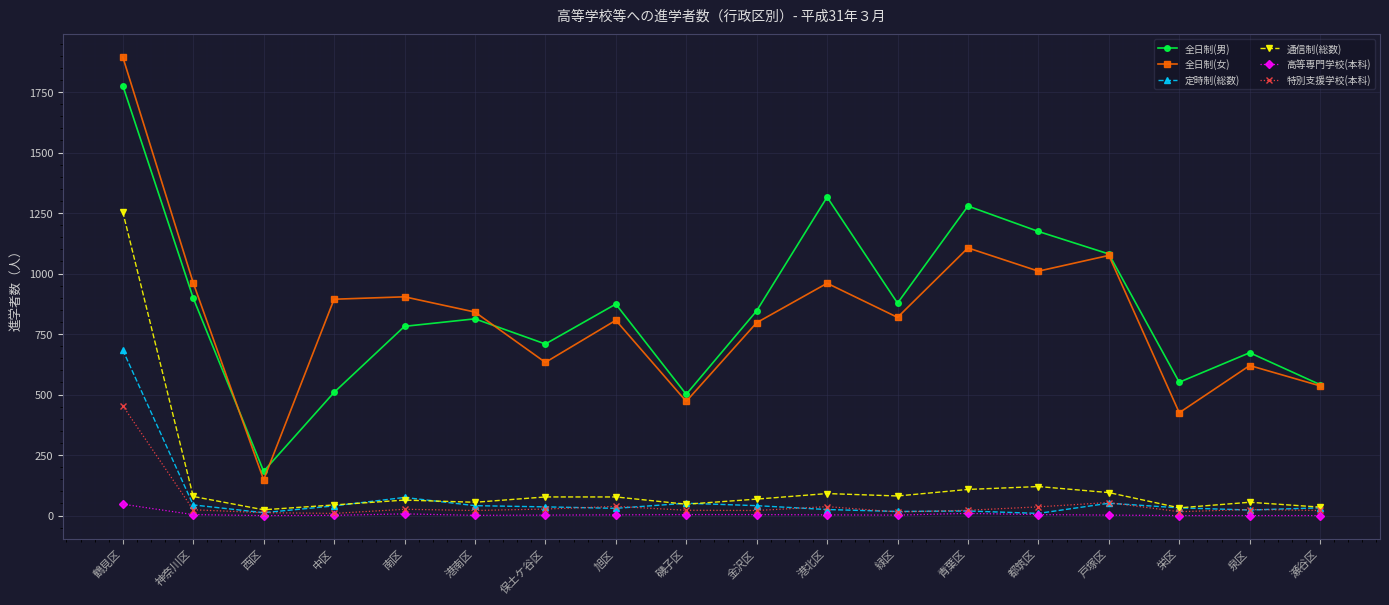

Which category has the highest value across all series?

鶴見区